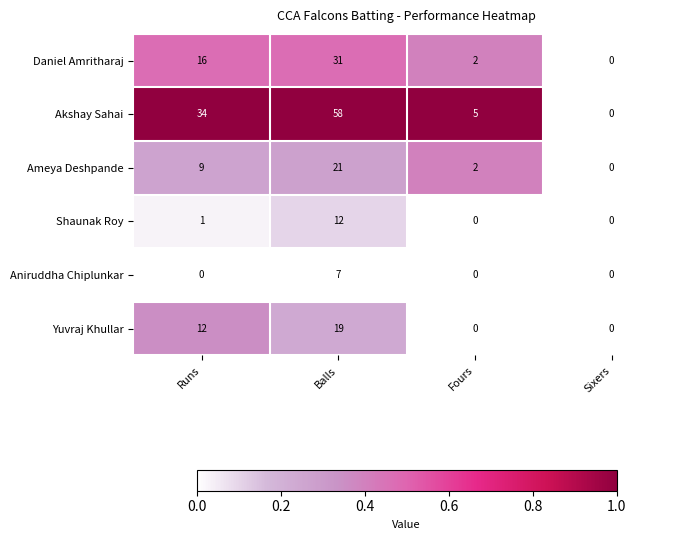

Which series has the largest range (max minus min)?

Akshay Sahai